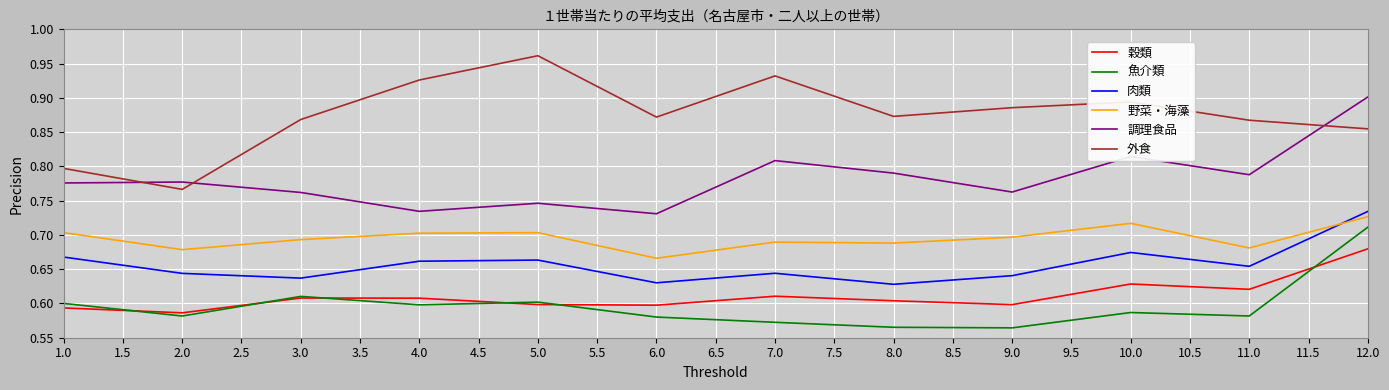

At which category does 魚介類 reach its first local valley?

2.0